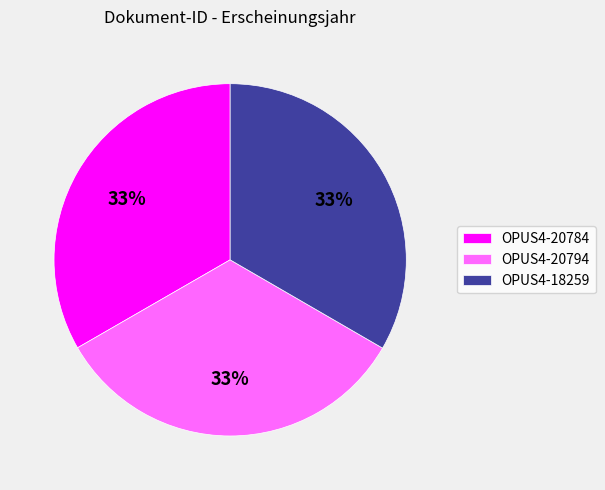

The OPUS4-20794 slice represents 33% of the pie. True or false?

True